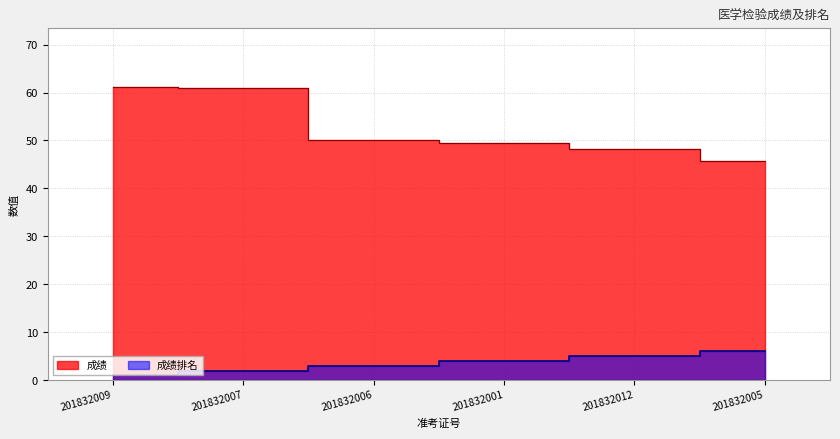

What is the label of the 4th point from the right?

201832006